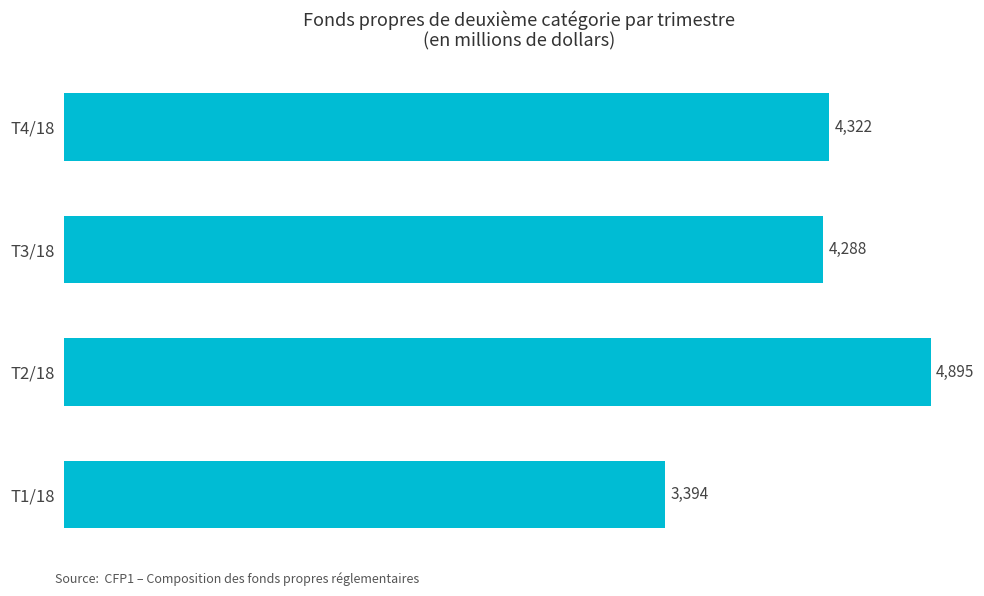

True or false: the data shows 1674 at T4/18.

False